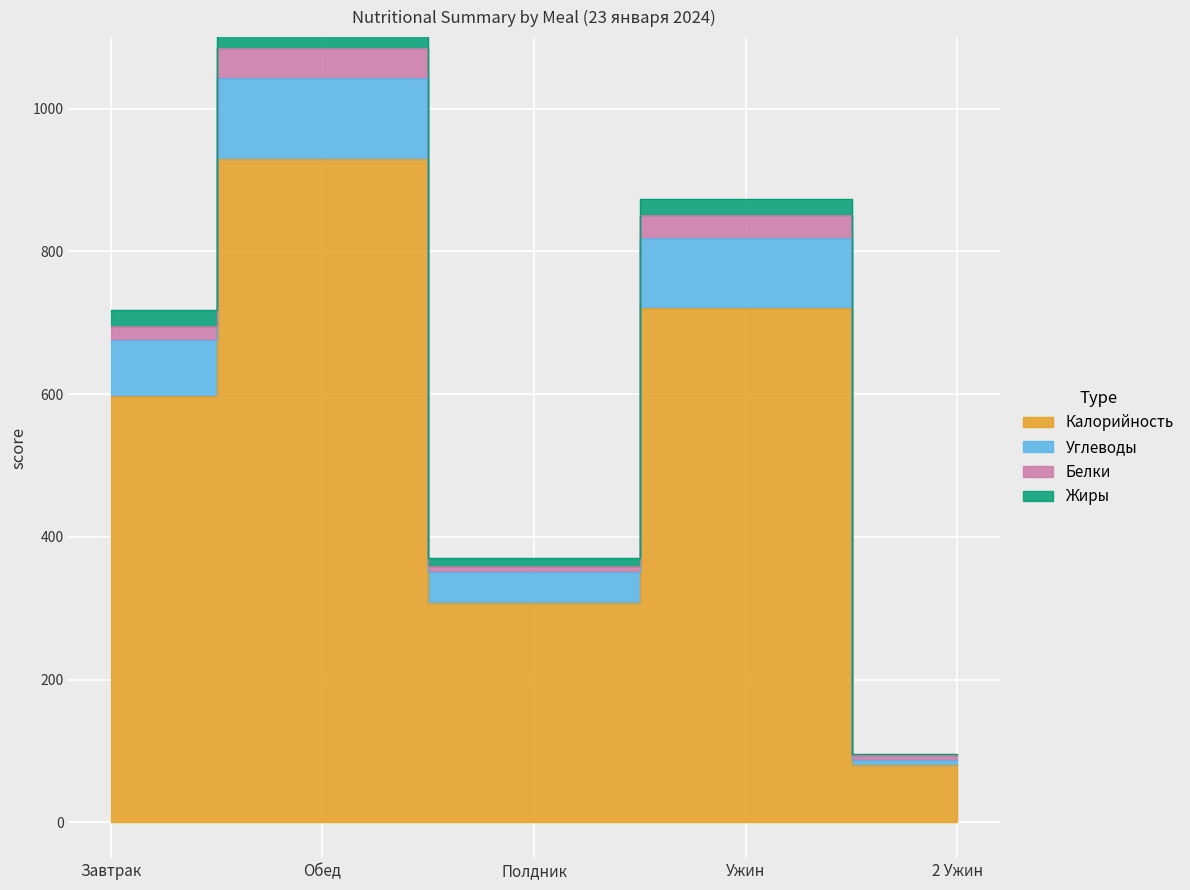

At how many categories does at least one series exceed 278?

4